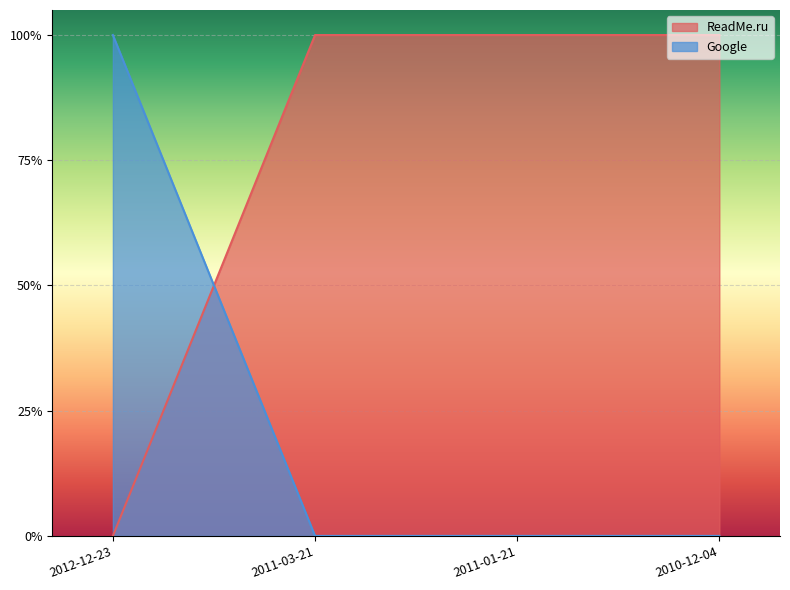

Is the value of ReadMe.ru at 2011-01-21 greater than the value of Google at 2012-12-23?

No